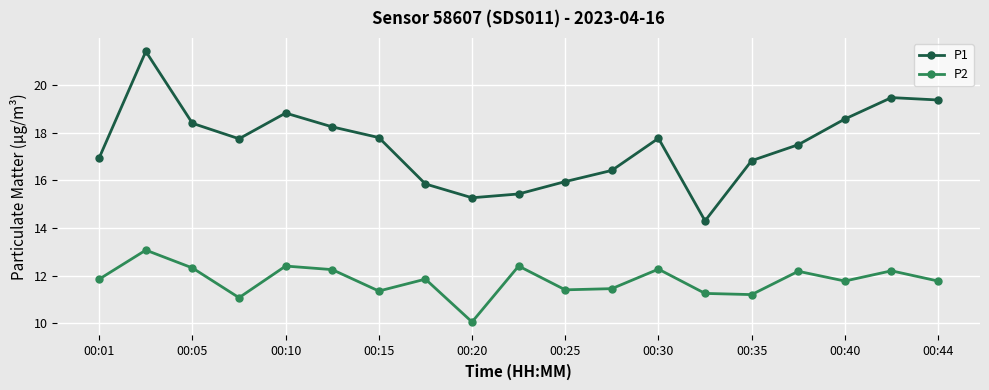

True or false: P2 and P1 intersect in this chart.

False